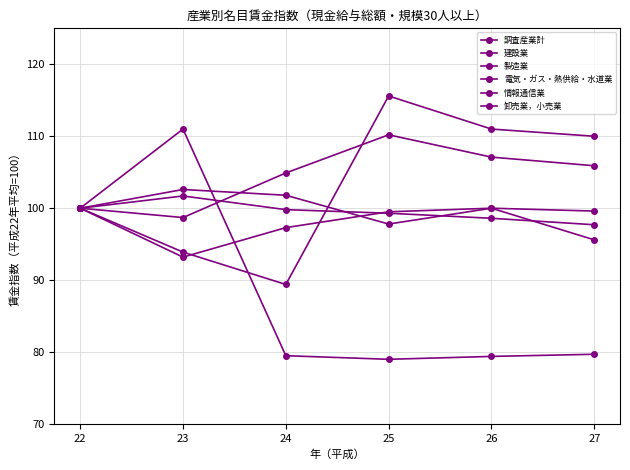

At which label is 卸売業，小売業 closest to 95?

22